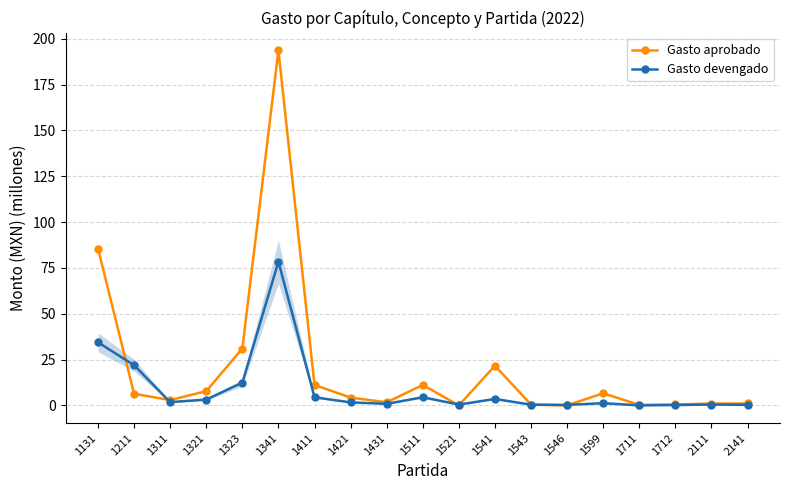

Reading left to right, what are all the values shown in this chart?

Gasto aprobado: 1131=85.6	1211=6.3	1311=2.9	1321=7.8	1323=31.0	1341=193.7	1411=11.2	1421=4.2	1431=1.7	1511=11.1	1521=0.0	1541=21.7	1543=0.4	1546=0.0	1599=6.6	1711=0.2	1712=0.5	2111=1.0	2141=1.0
Gasto devengado: 1131=34.4	1211=21.9	1311=1.8	1321=3.2	1323=12.4	1341=78.4	1411=4.5	1421=1.6	1431=0.9	1511=4.5	1521=0.4	1541=3.5	1543=0.4	1546=0.3	1599=1.2	1711=0.0	1712=0.2	2111=0.5	2141=0.3